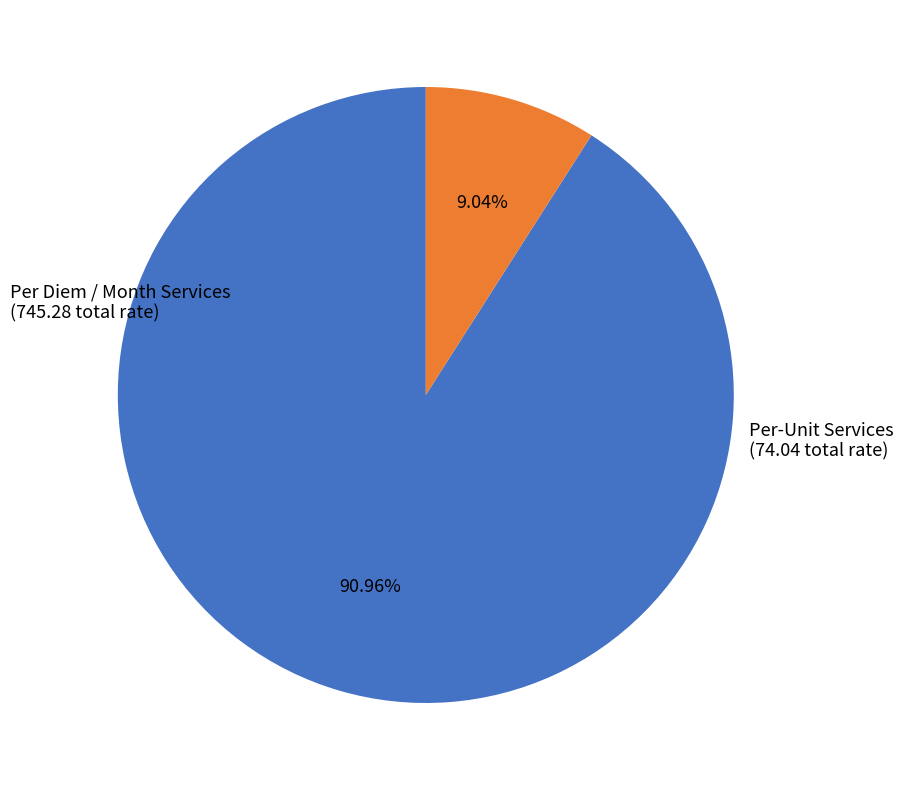

Does Per Diem / Month Services account for over 50% of the chart?

Yes